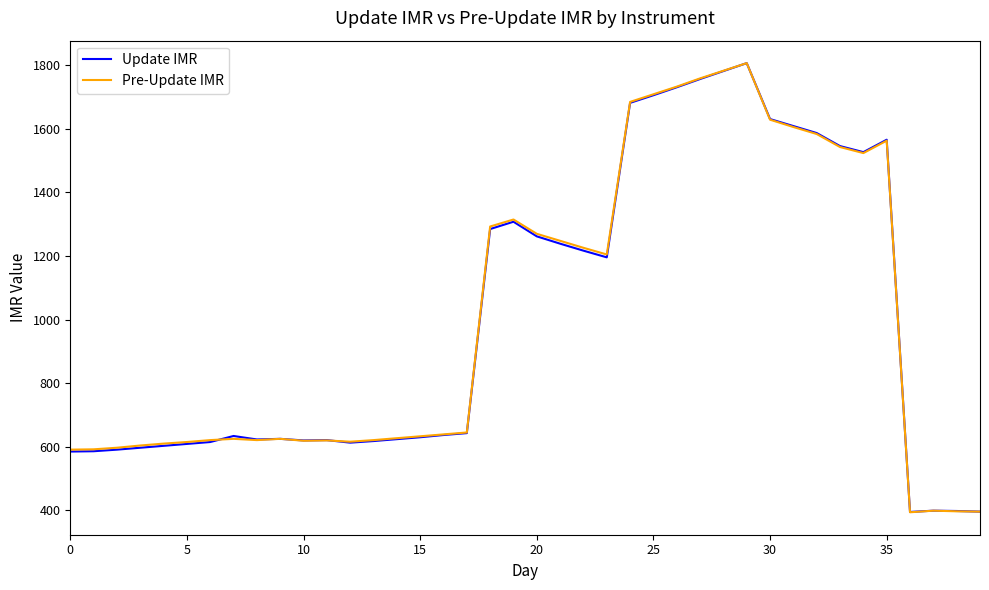

What is the maximum value shown in the chart?

1807